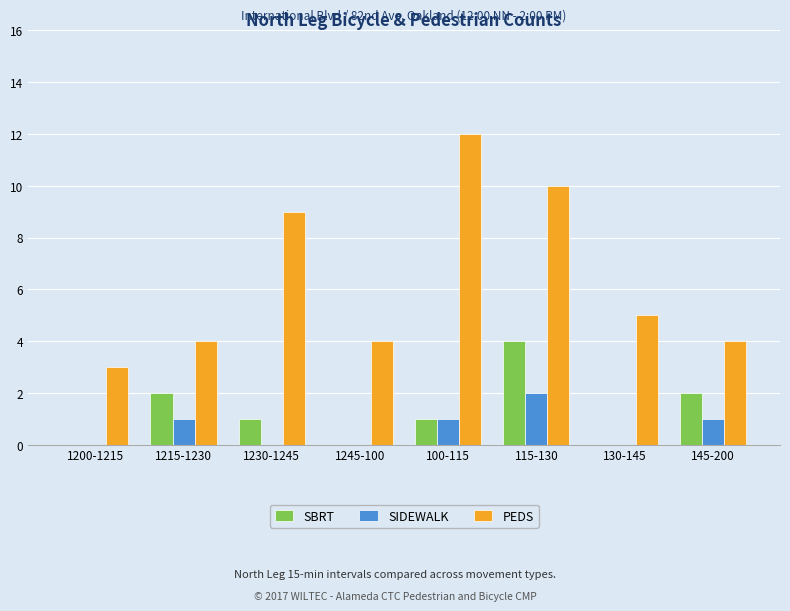

What is the sum of the PEDS values at 1215-1230 and 130-145?

9